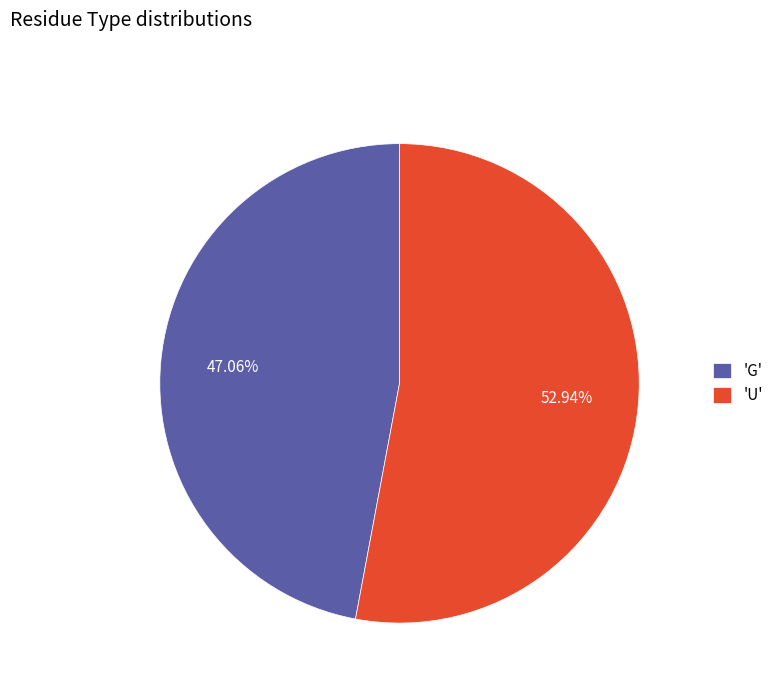

Is the sum of 'G' and 'U' greater than half?

Yes